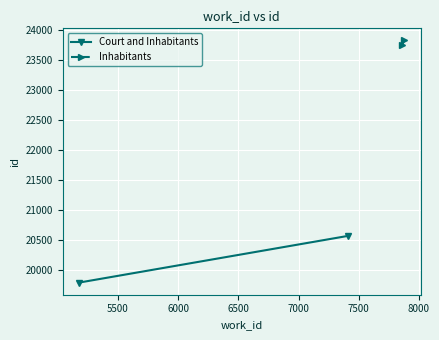

How many values in the Inhabitants series are below 23828?

1